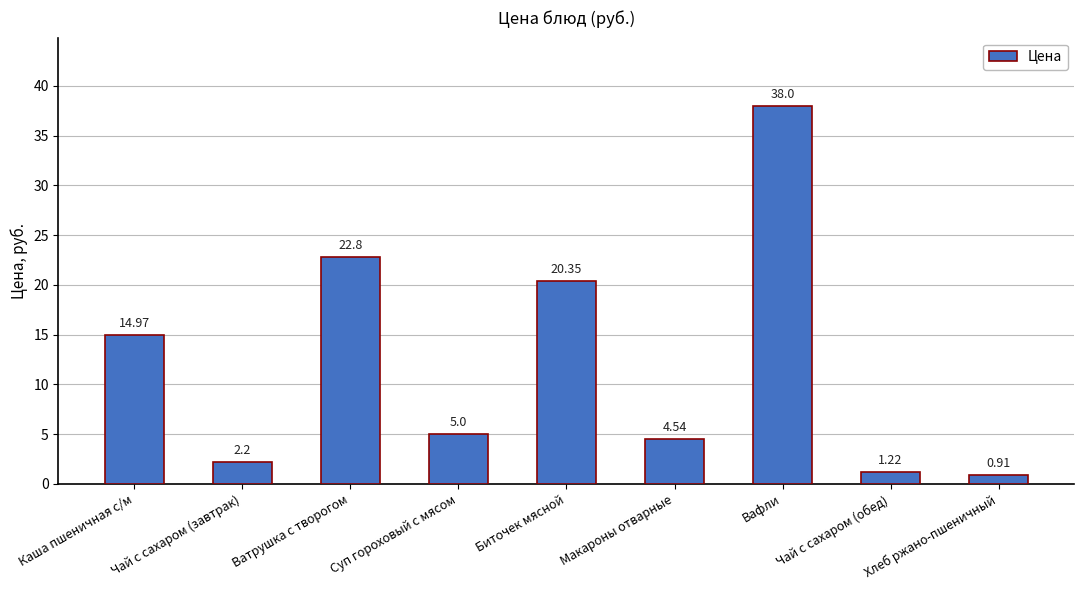

Rank the categories by value from lowest to highest.

Хлеб ржано-пшеничный, Чай с сахаром (обед), Чай с сахаром (завтрак), Макароны отварные, Суп гороховый с мясом, Каша пшеничная с/м, Биточек мясной, Ватрушка с творогом, Вафли